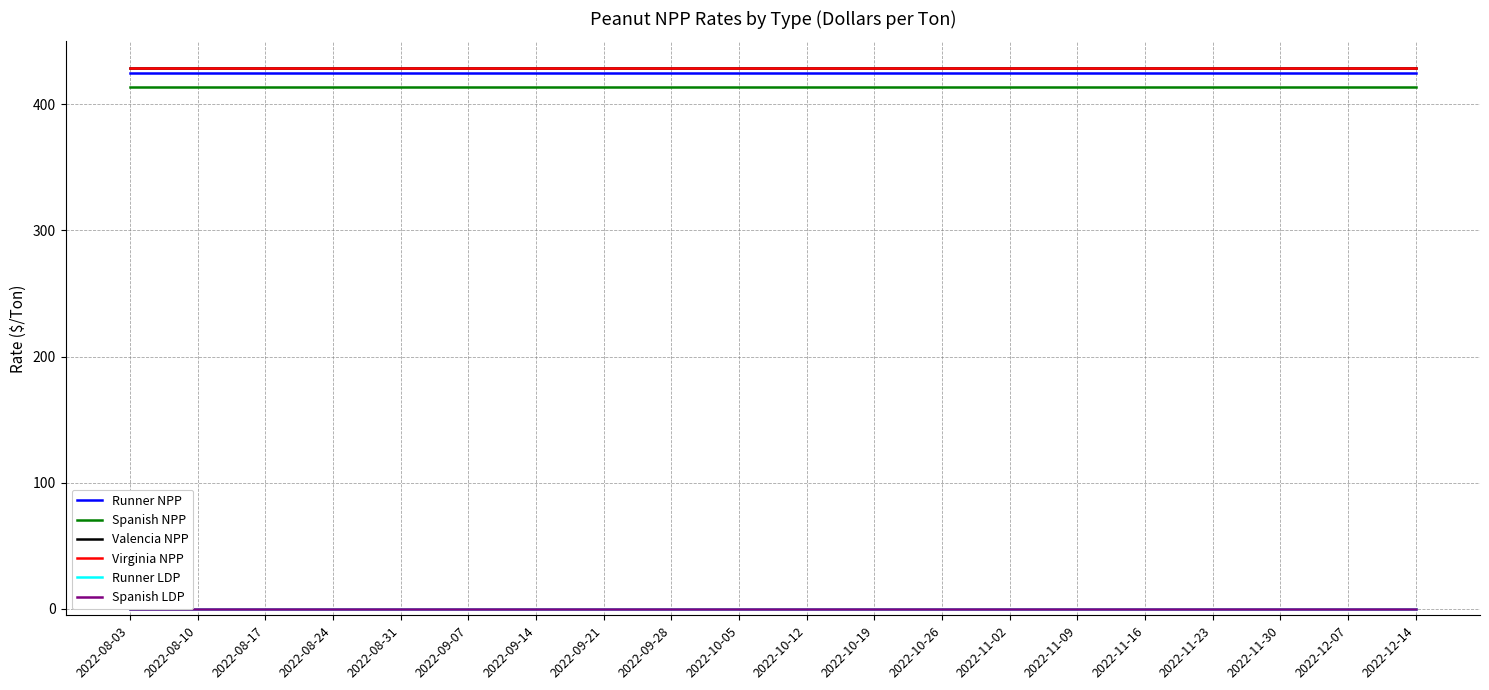

Reading right to left, transcribe all the data shown in this chart.

Runner NPP: 424.7	424.7	424.7	424.7	424.7	424.7	424.7	424.7	424.7	424.7	424.7	424.7	424.7	424.7	424.7	424.7	424.7	424.7	424.7	424.7
Spanish NPP: 413.4	413.4	413.4	413.4	413.4	413.4	413.4	413.4	413.4	413.4	413.4	413.4	413.4	413.4	413.4	413.4	413.4	413.4	413.4	413.4
Valencia NPP: 428.3	428.3	428.3	428.3	428.3	428.3	428.3	428.3	428.3	428.3	428.3	428.3	428.3	428.3	428.3	428.3	428.3	428.3	428.3	428.3
Virginia NPP: 428.3	428.3	428.3	428.3	428.3	428.3	428.3	428.3	428.3	428.3	428.3	428.3	428.3	428.3	428.3	428.3	428.3	428.3	428.3	428.3
Runner LDP: 0.0	0.0	0.0	0.0	0.0	0.0	0.0	0.0	0.0	0.0	0.0	0.0	0.0	0.0	0.0	0.0	0.0	0.0	0.0	0.0
Spanish LDP: 0.0	0.0	0.0	0.0	0.0	0.0	0.0	0.0	0.0	0.0	0.0	0.0	0.0	0.0	0.0	0.0	0.0	0.0	0.0	0.0